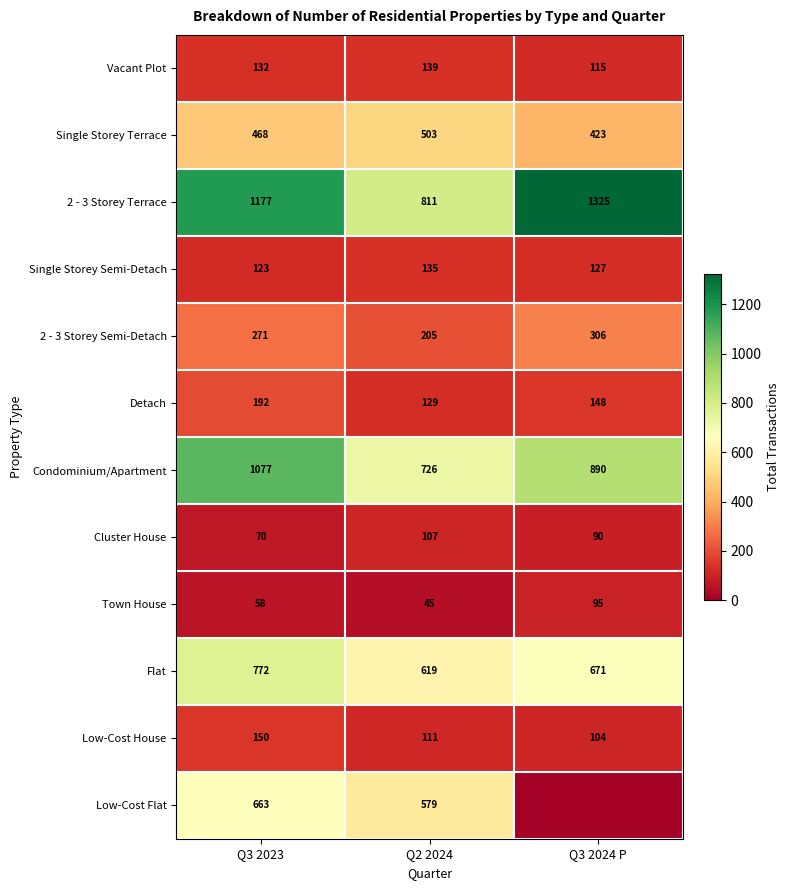

What is the difference between the maximum and second lowest values in the 2 - 3 Storey Terrace series?

148